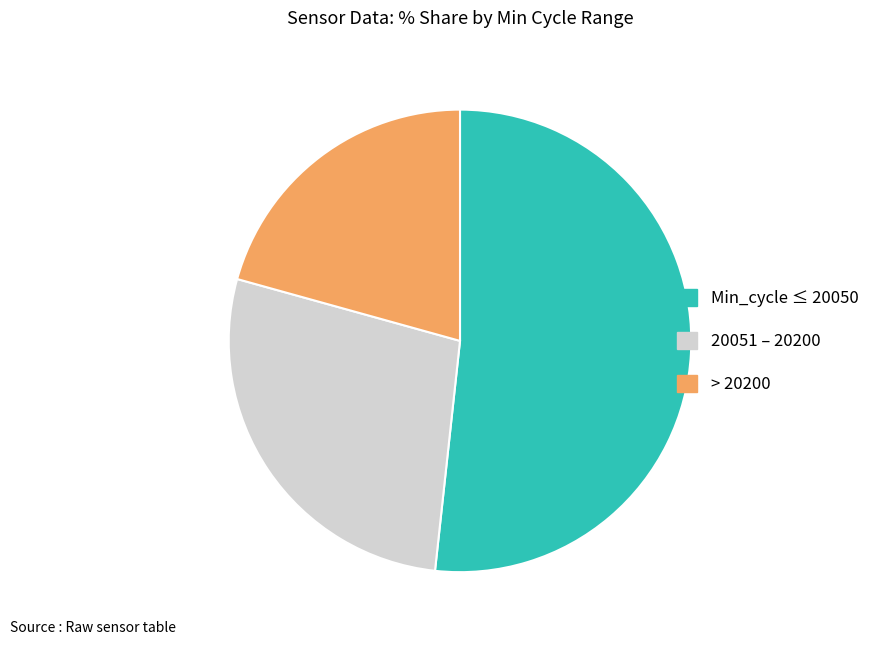

The Min_cycle ≤ 20050 slice represents 52% of the pie. True or false?

True